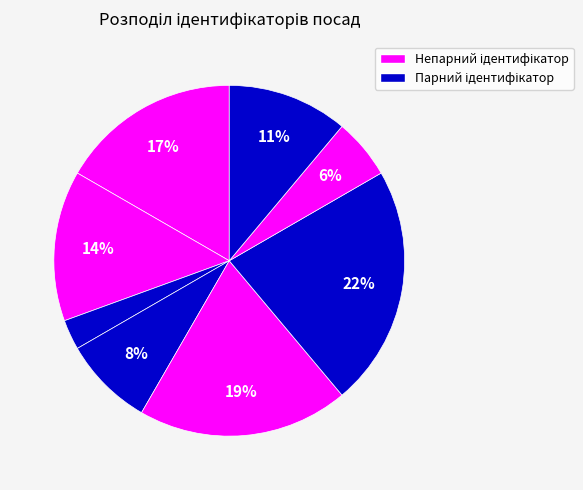

To the nearest percent, what is the difference between the largest and smallest slice percentages?

19%